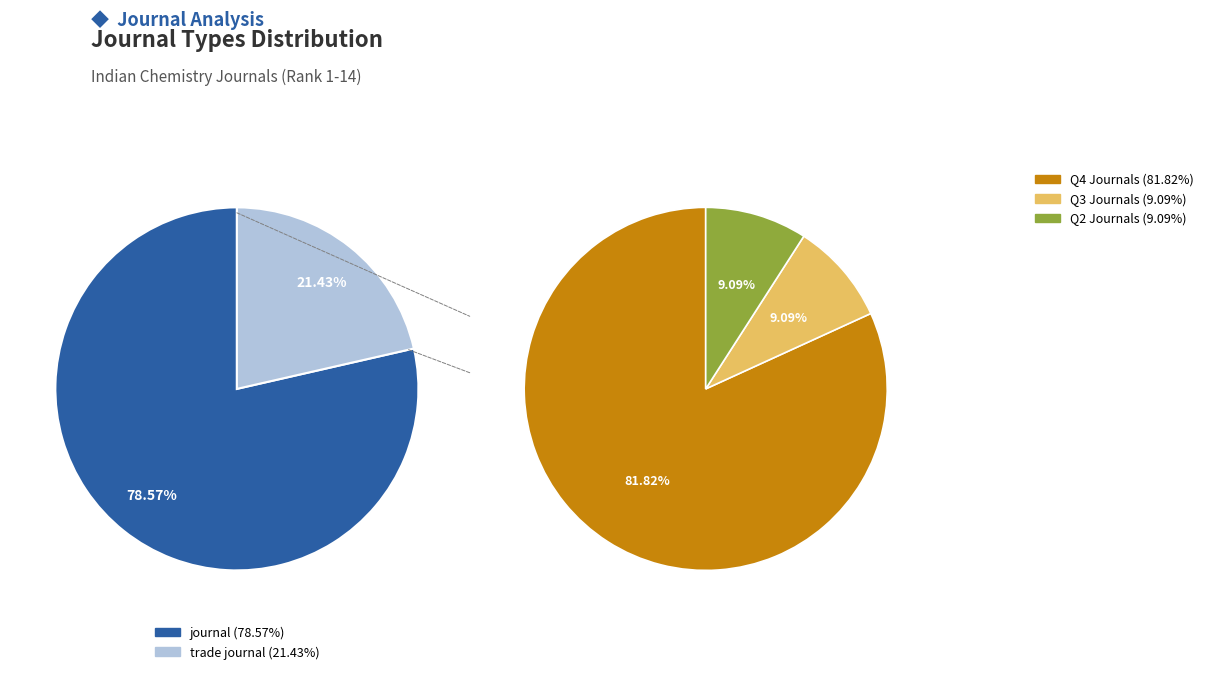

What is the change in value from journal to trade journal?

-8